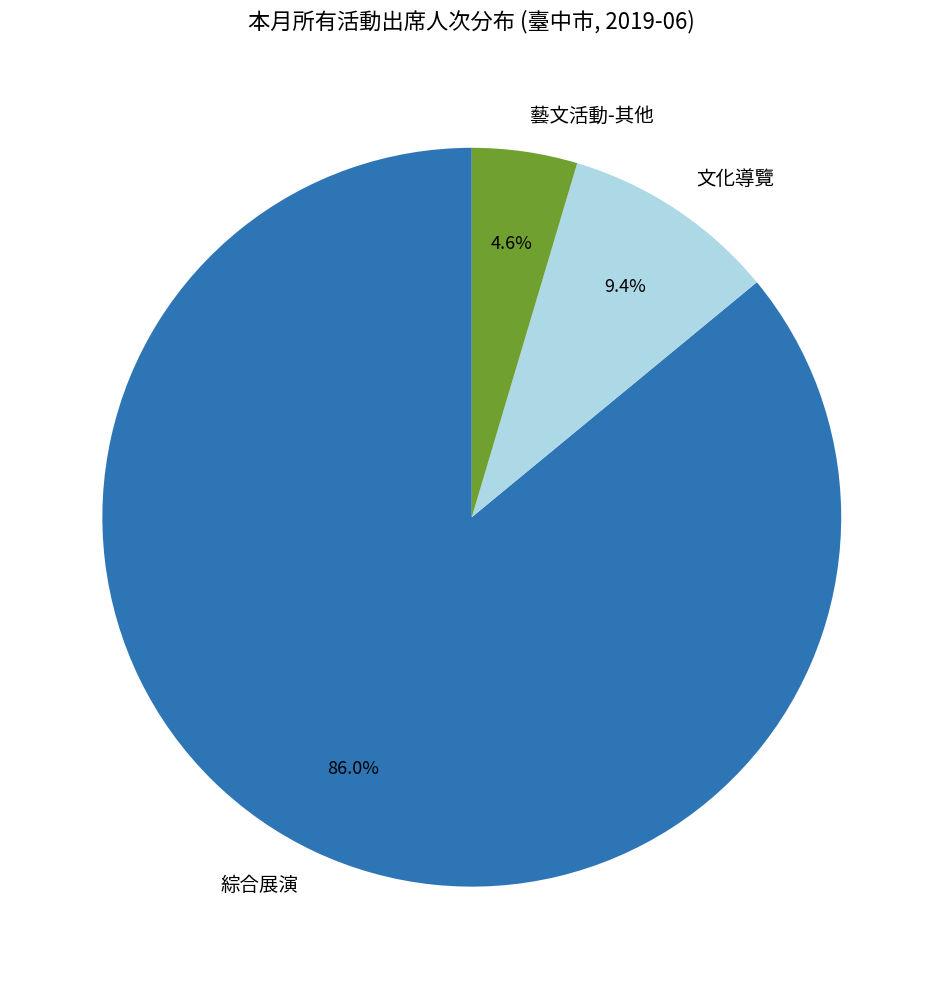

True or false: 藝文活動-其他 accounts for 16% of the total.

False